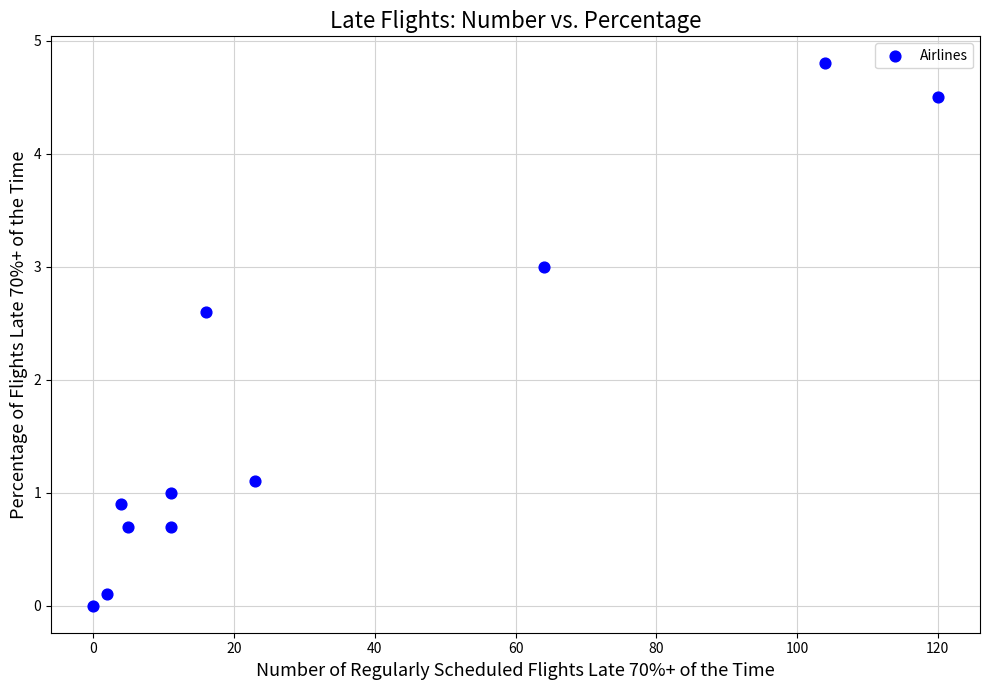

What is the average Y value?

1.8